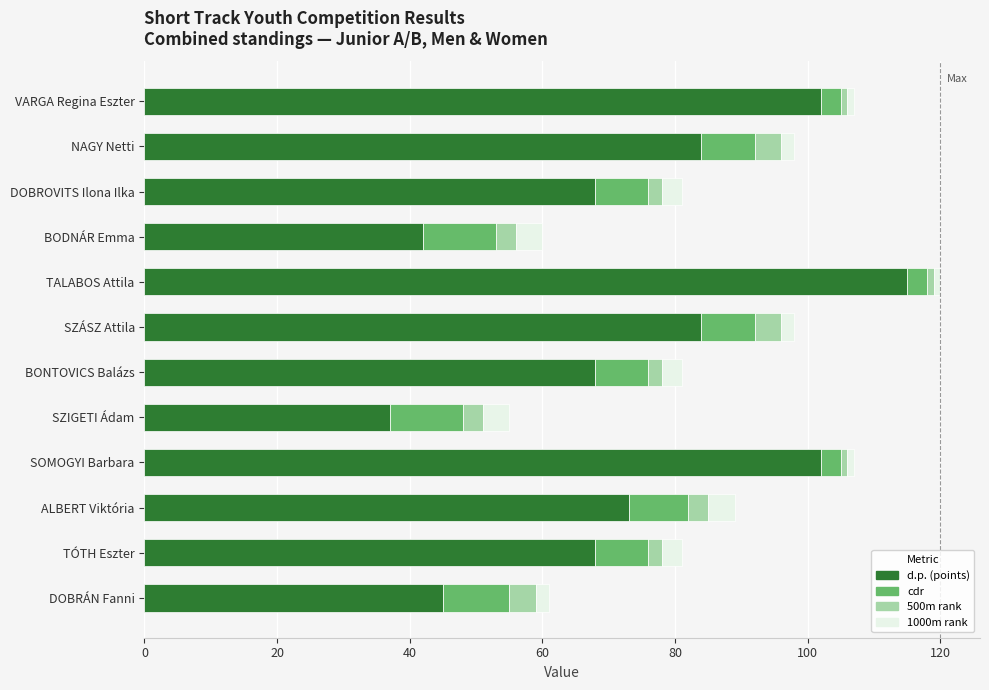

At which category is the sum across all series the highest?

TALABOS Attila